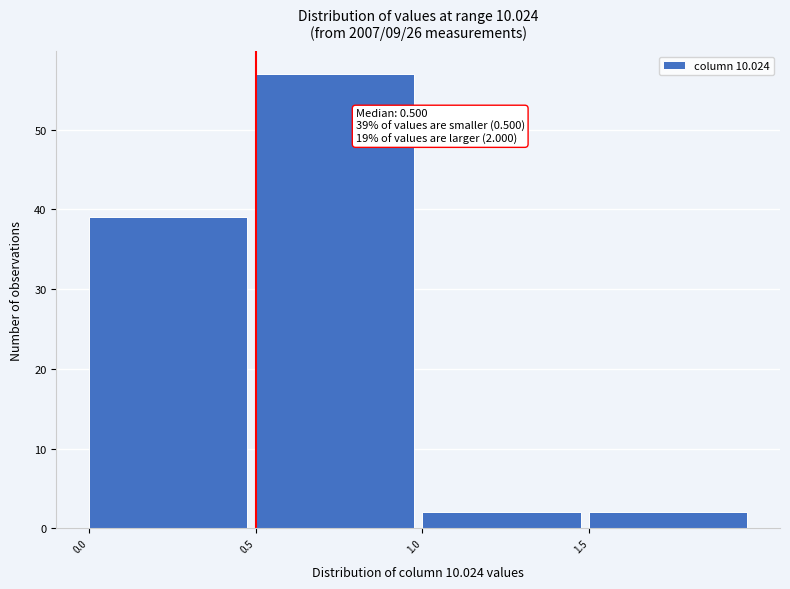

Over which range of the x-axis is the bar tallest?

0.5 to 1.0